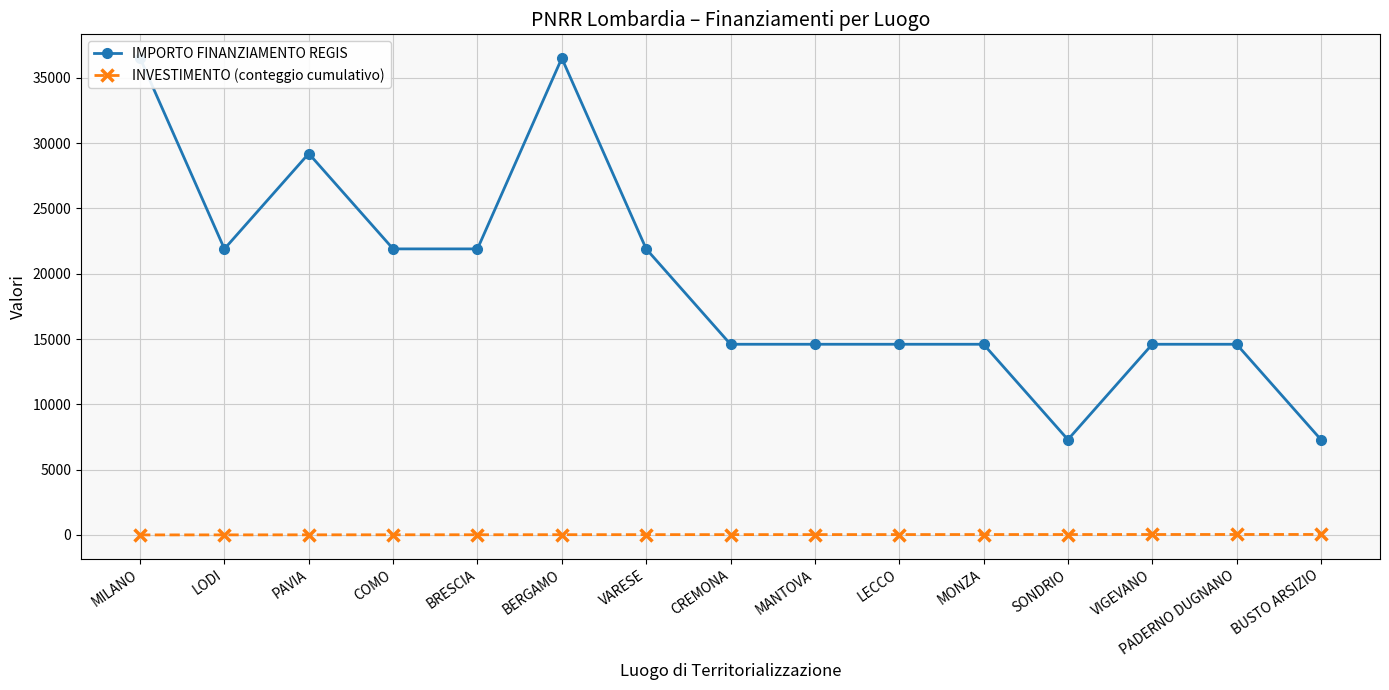

What is the label of the 3rd point from the left?

PAVIA